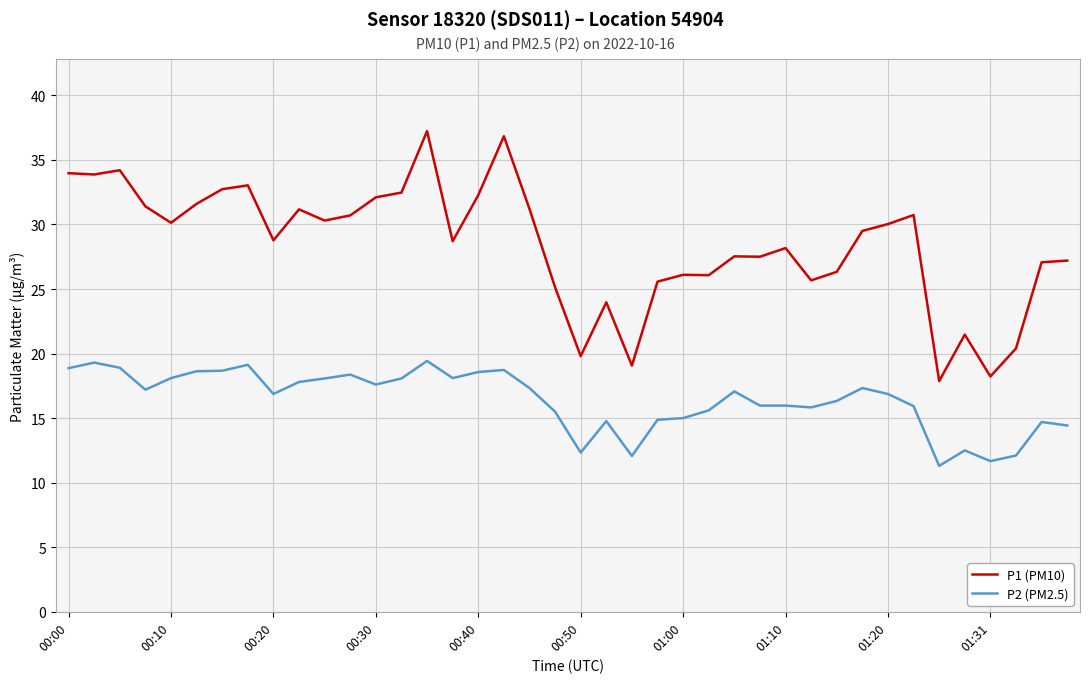

True or false: P2 (PM2.5) and P1 (PM10) intersect in this chart.

False